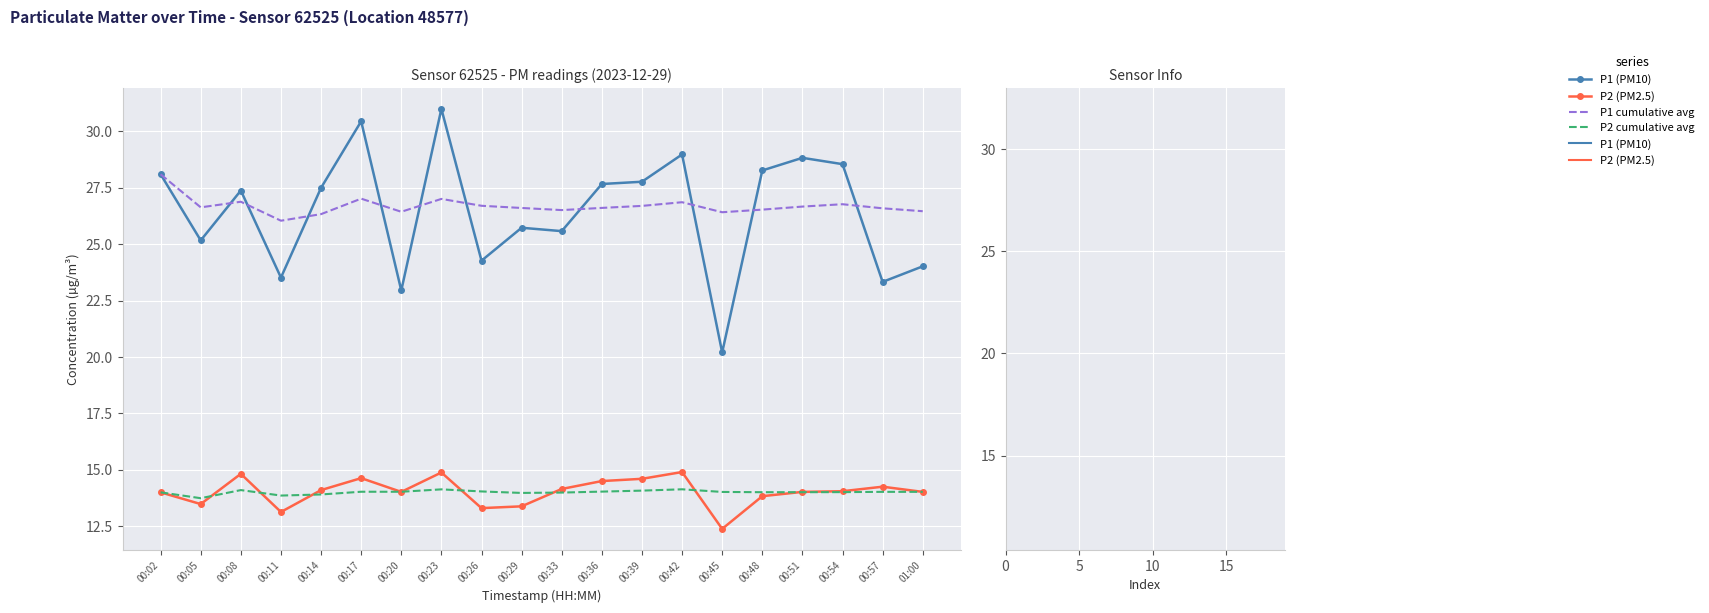

True or false: P2 cumulative avg and P1 cumulative avg cross at least once.

False